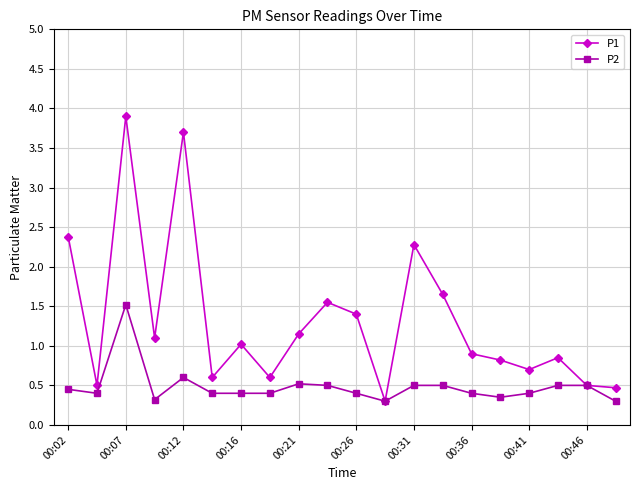

What are all the series names shown in the legend?

P1, P2